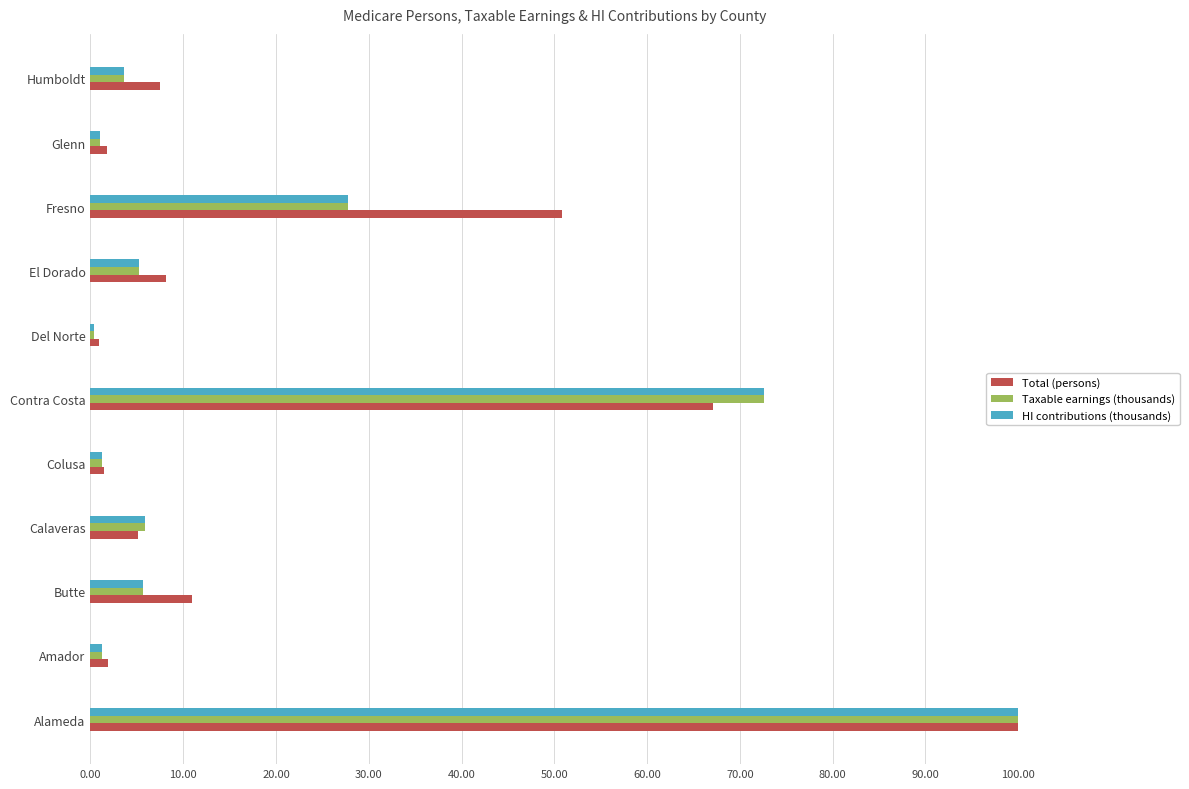

What are all the series names shown in the legend?

Total (persons), Taxable earnings (thousands), HI contributions (thousands)